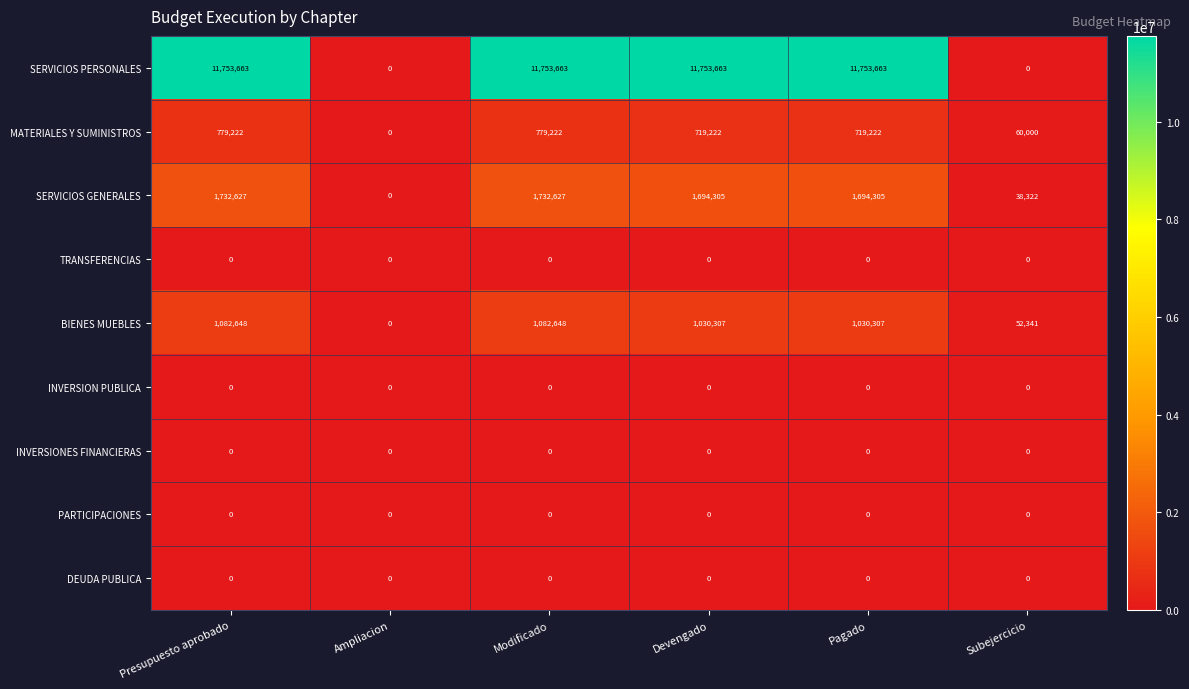

What is the maximum value shown in the chart?

11753663